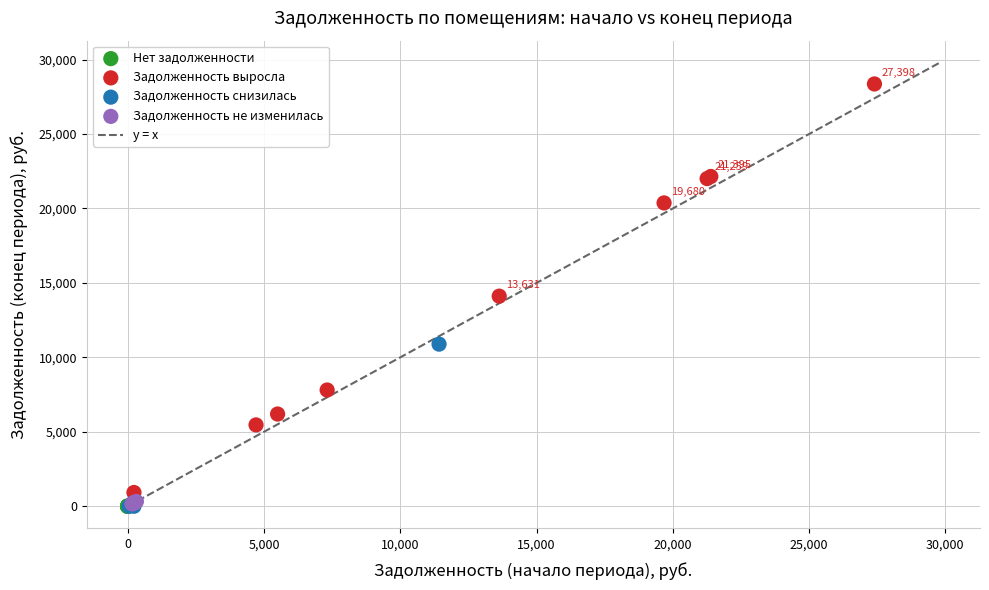

Which series contains the highest Y value?

Задолженность выросла